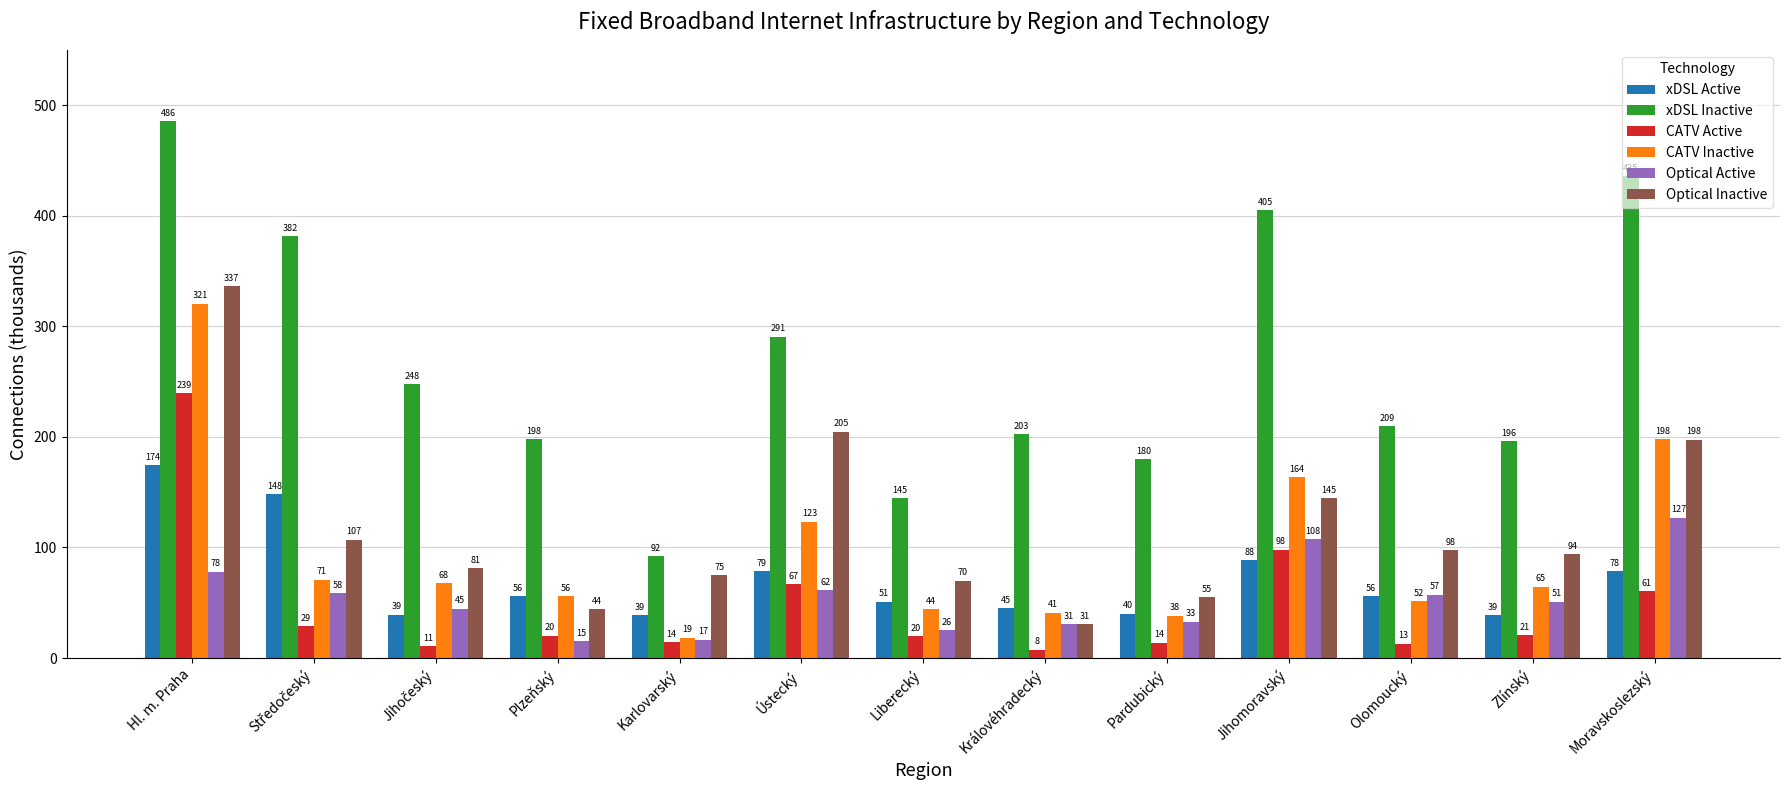

Is it true that Optical Inactive equals 154.0 at Olomoucký?

False